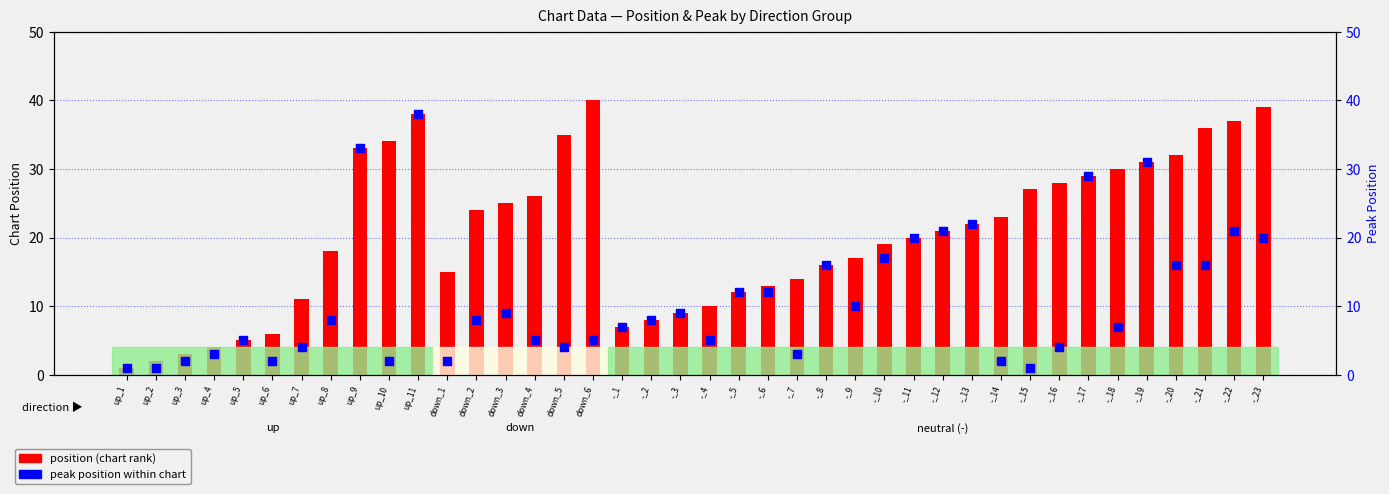

Which series has the largest total across all categories?

position (chart rank)